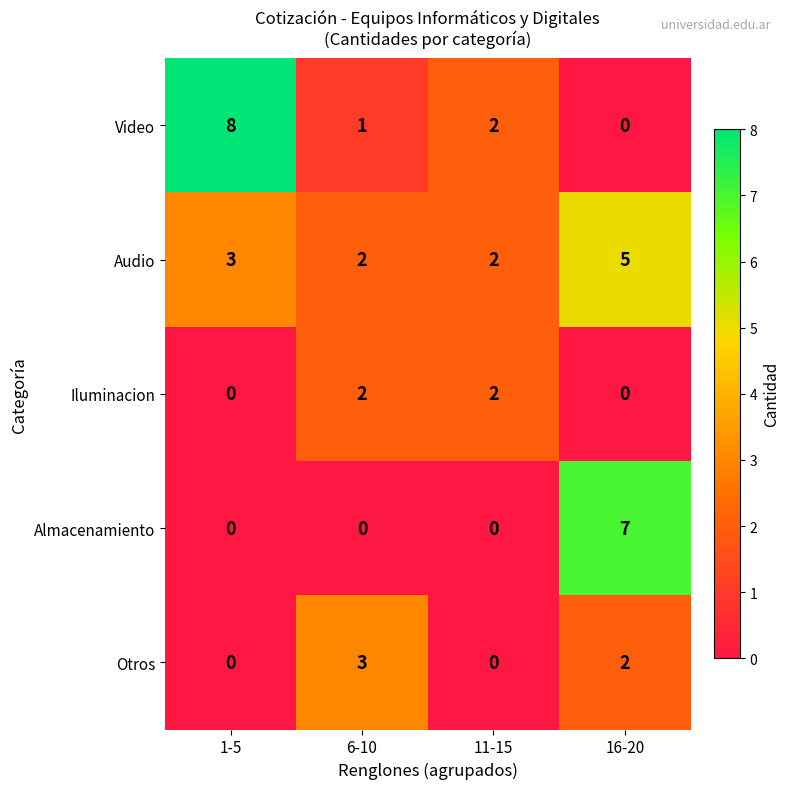

The Otros series shows 3 at 6-10. True or false?

True